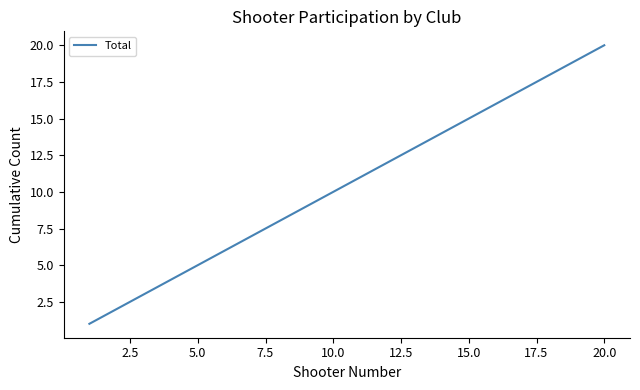

What is the difference between the maximum and minimum values?

19